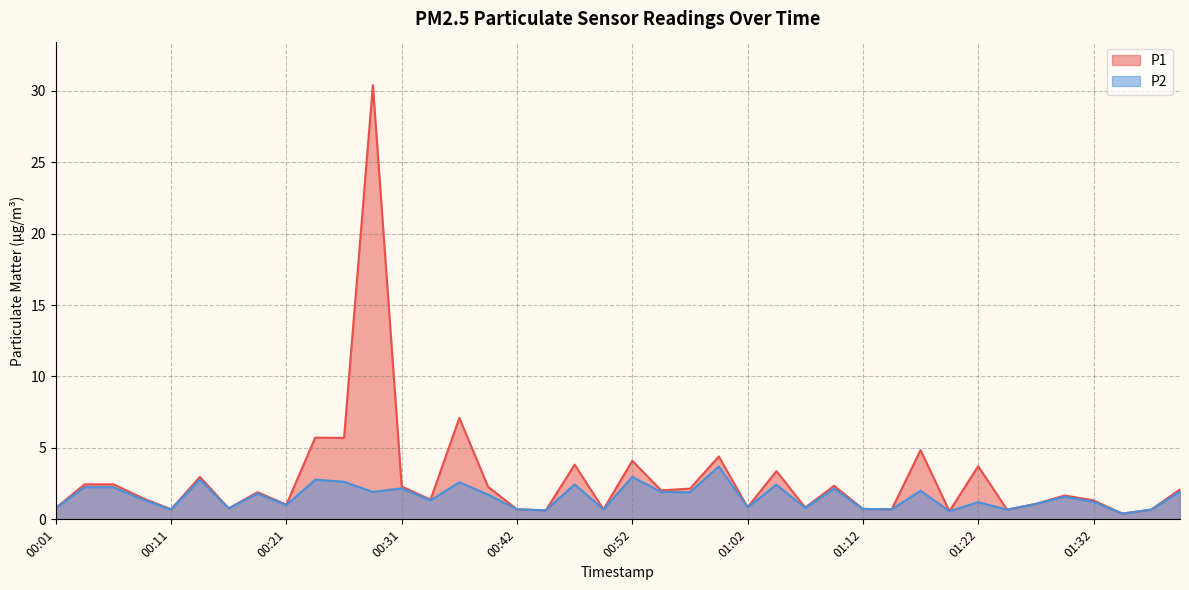

Read the P2 value at 00:42.

0.7